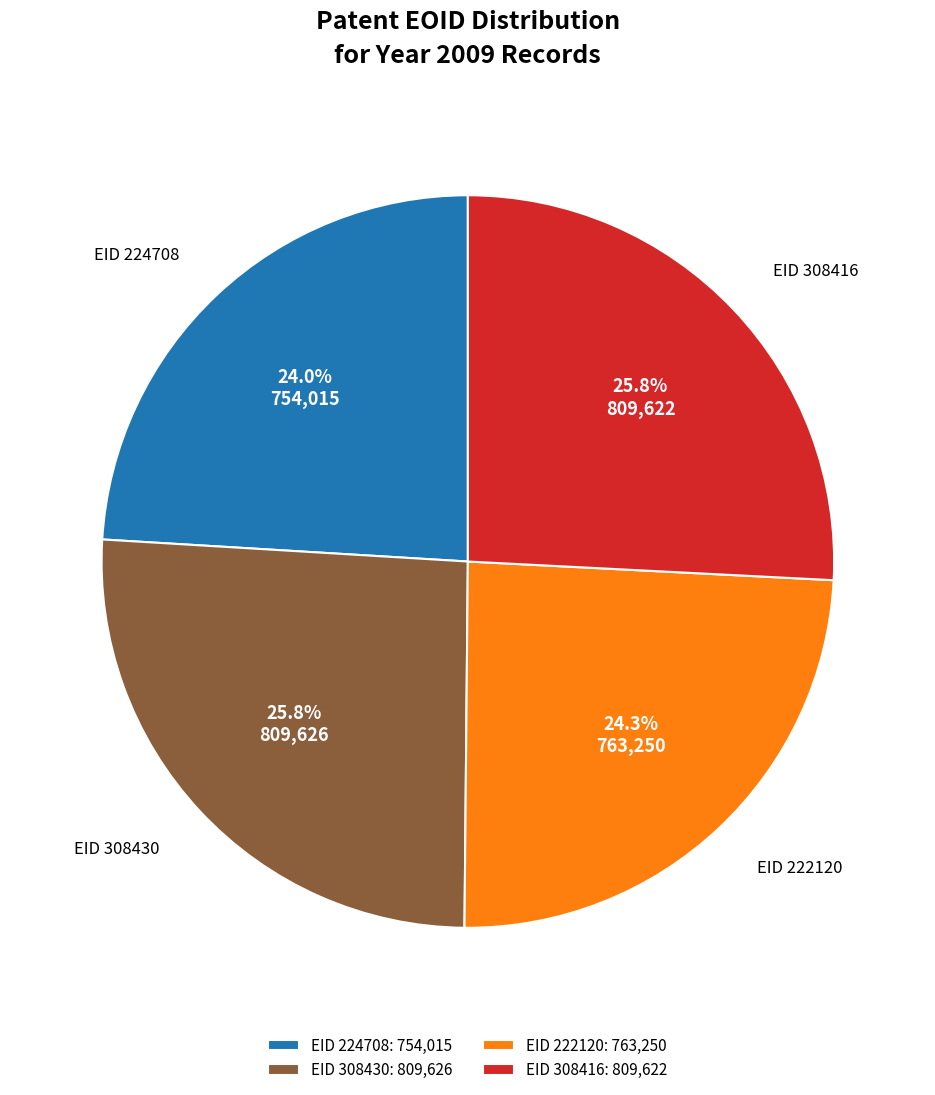

What portion of the pie excludes EID 308416: 809,622?

74.2%